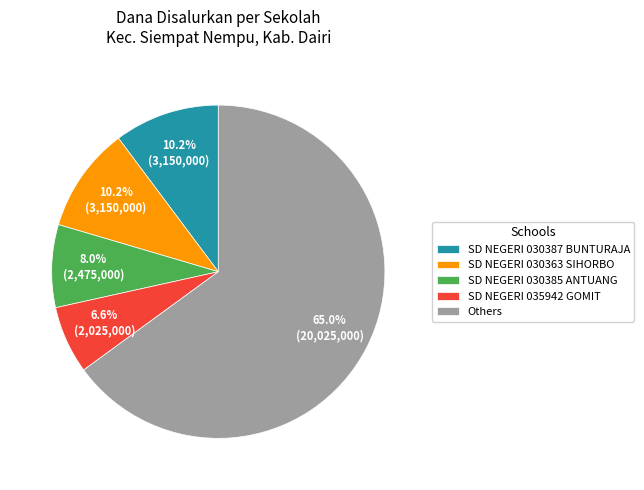

Is the sum of SD NEGERI 030385 ANTUANG and SD NEGERI 030387 BUNTURAJA greater than half?

No